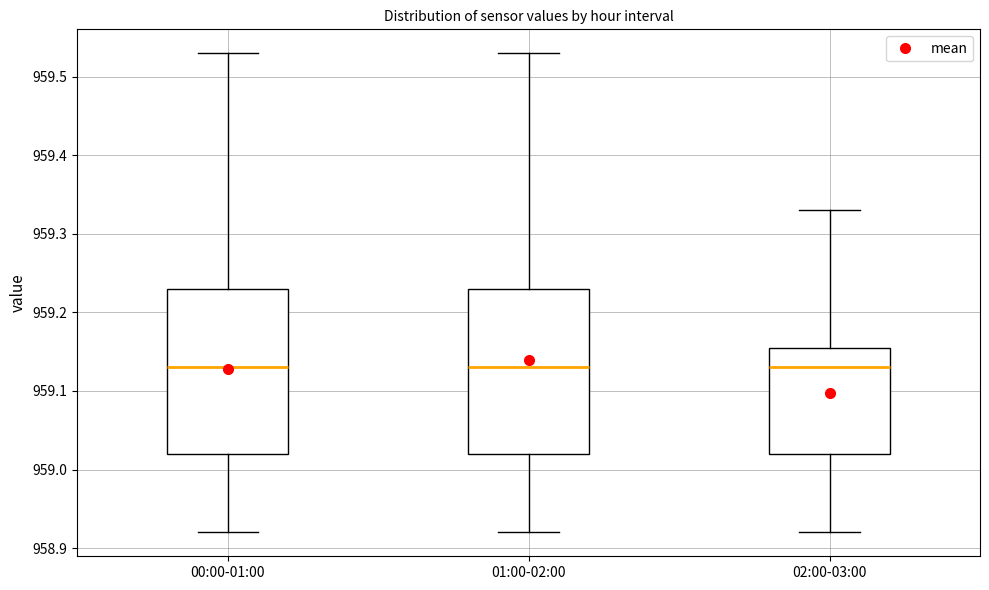

Where does the median line of the box for 00:00-01:00 sit on the y-axis? The values are not printed on the chart, so give them approximately, as read against the axis.

959.13